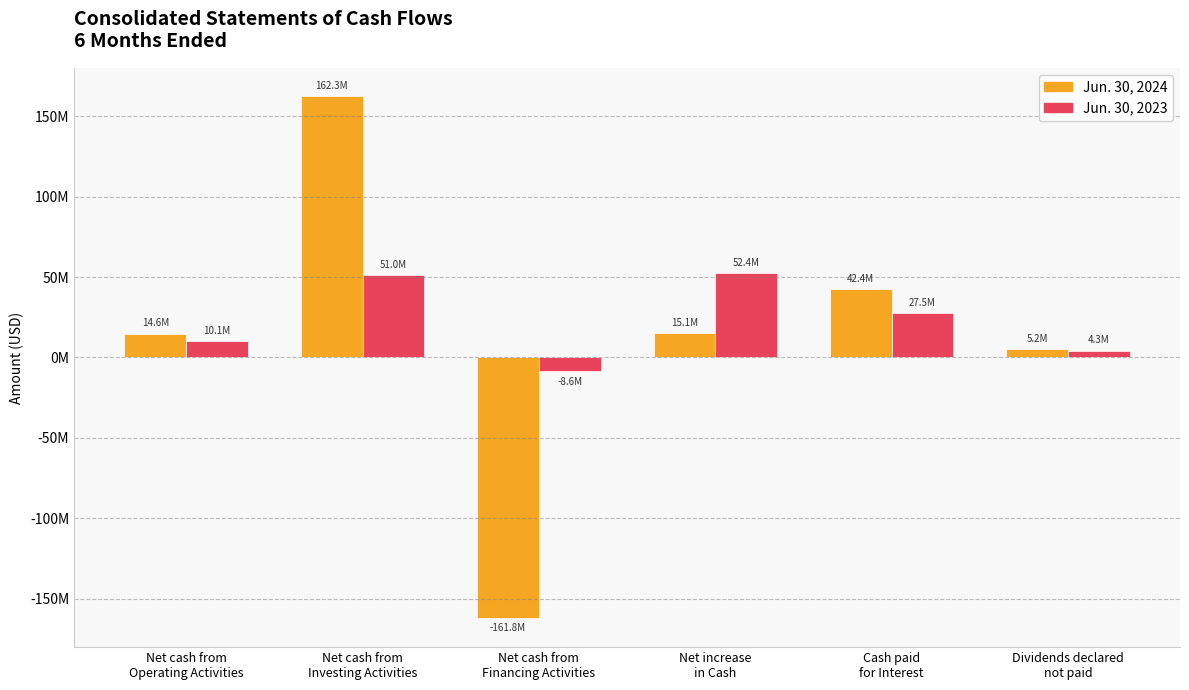

What position from the right is Cash paid
for Interest?

2